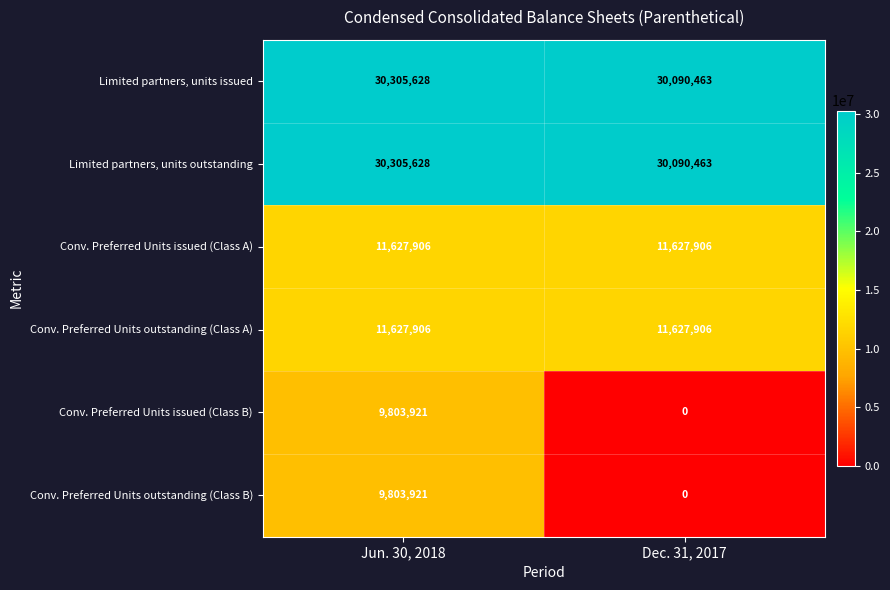

The Limited partners, units outstanding series shows 45703233 at Dec. 31, 2017. True or false?

False